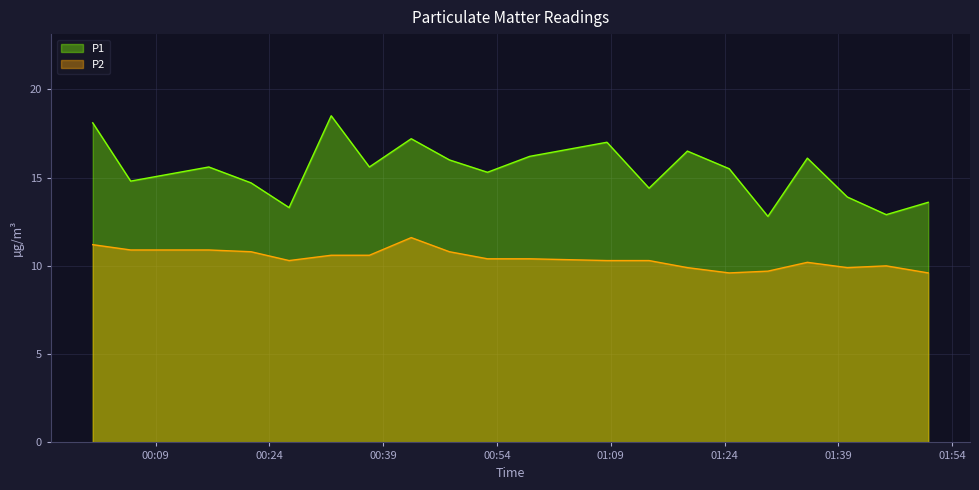

What are all the series names shown in the legend?

P1, P2